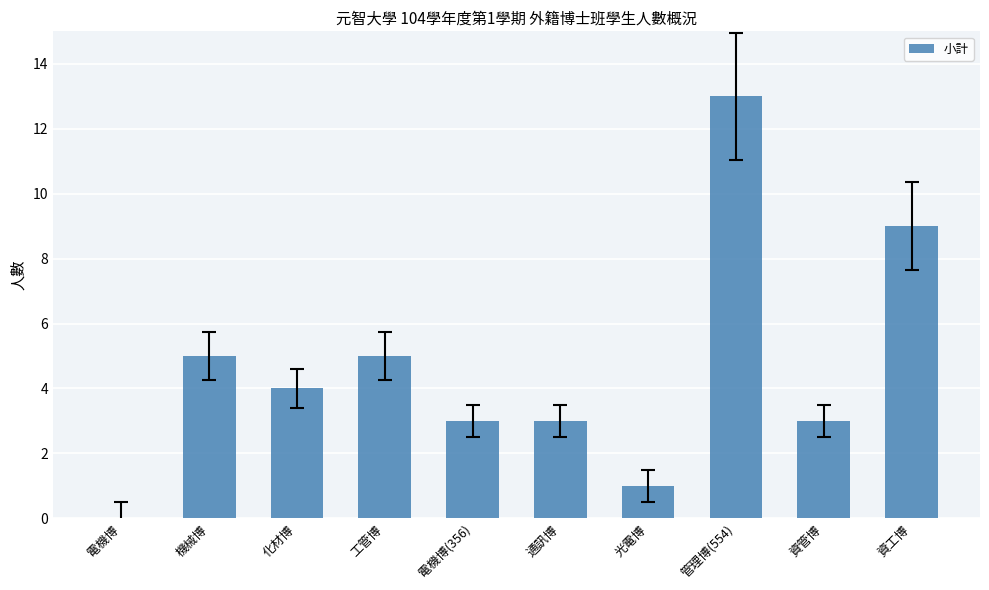

What is the sum of the values at 資管博 and 管理博(554)?

16